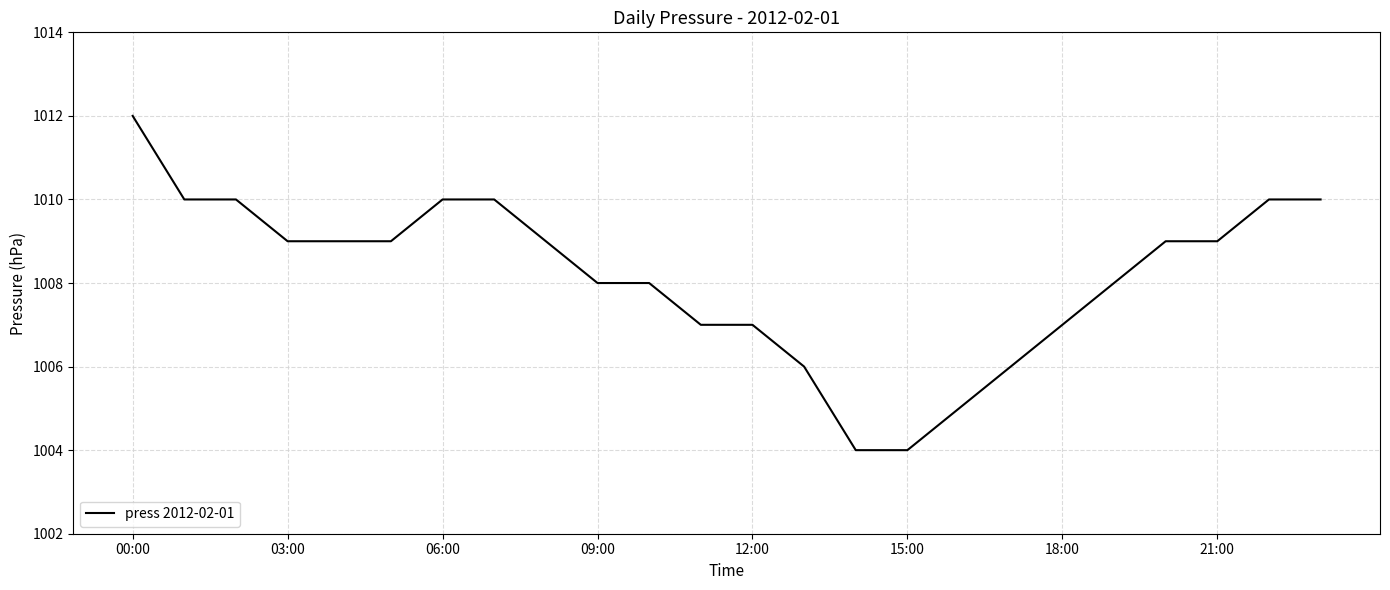

What is the difference between the maximum and minimum values?

8